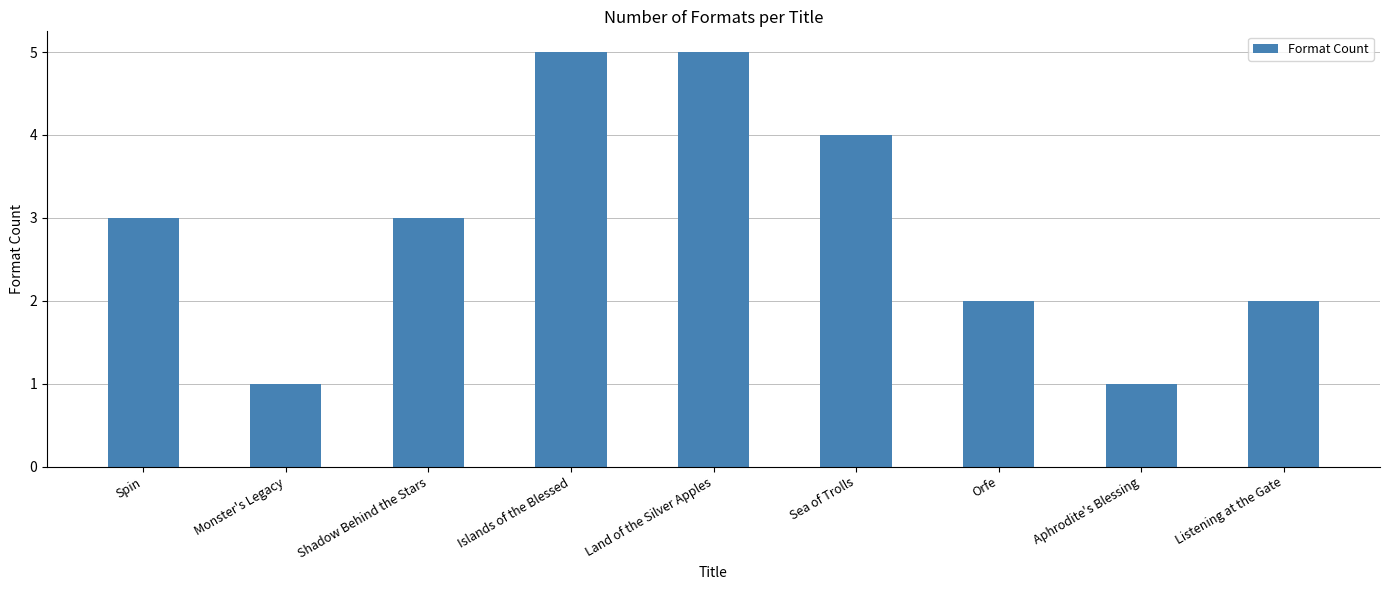

The value at Orfe is 3. True or false?

False